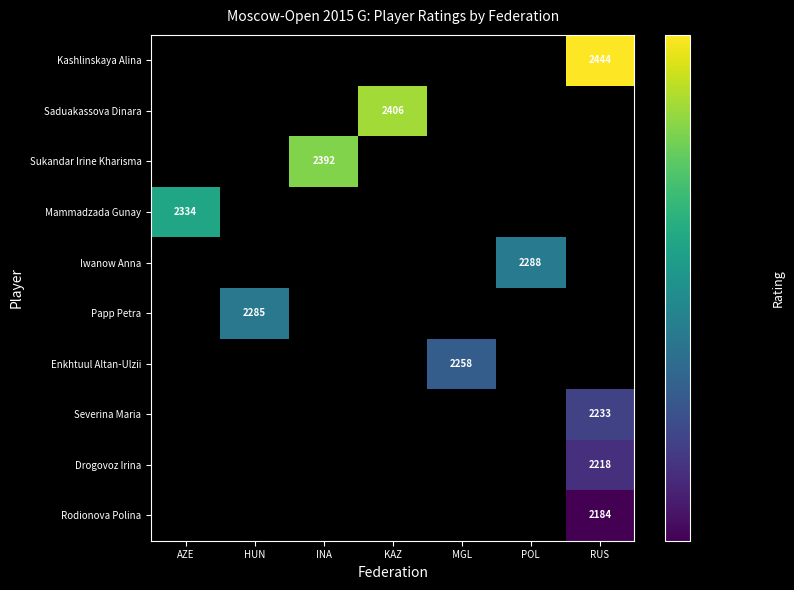

Is it true that Saduakassova Dinara equals 3577 at KAZ?

False